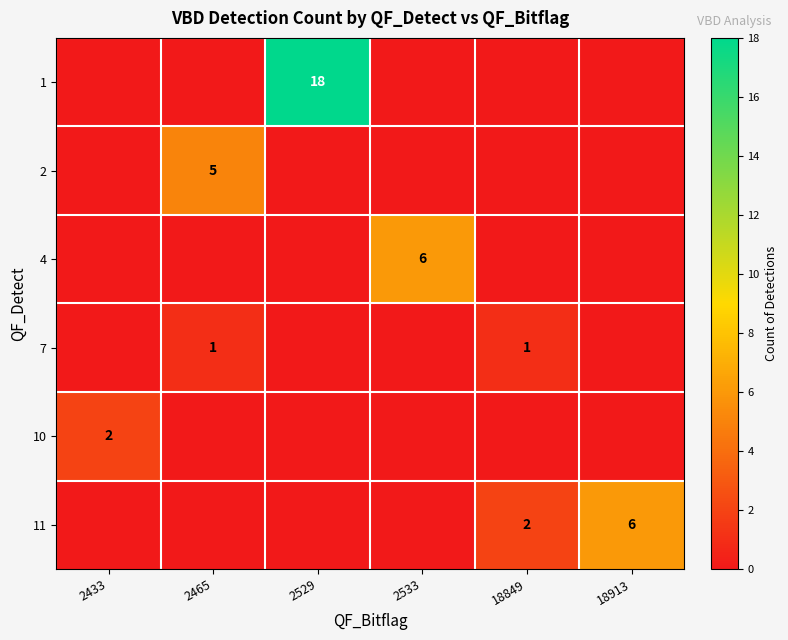

The value of 7 at 2465 is 1. True or false?

True